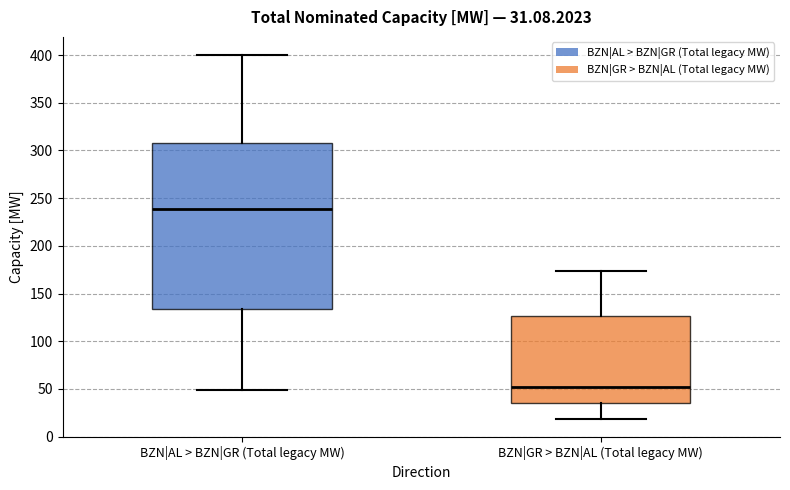

Which box is the tallest, from its lower edge to its upper edge?

BZN|AL > BZN|GR (Total legacy MW)